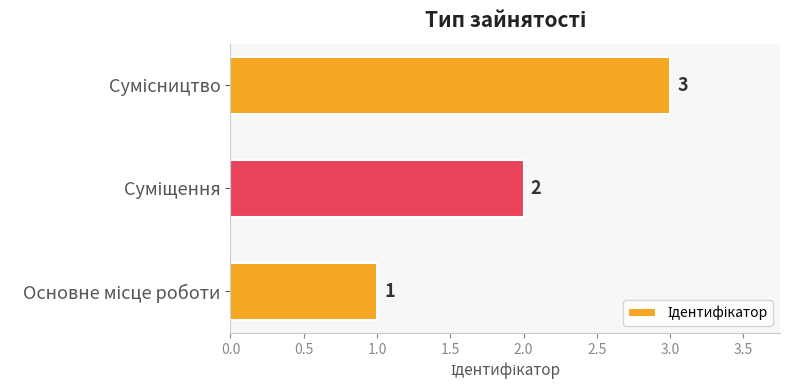

Count the values in the range 1 to 3.

3